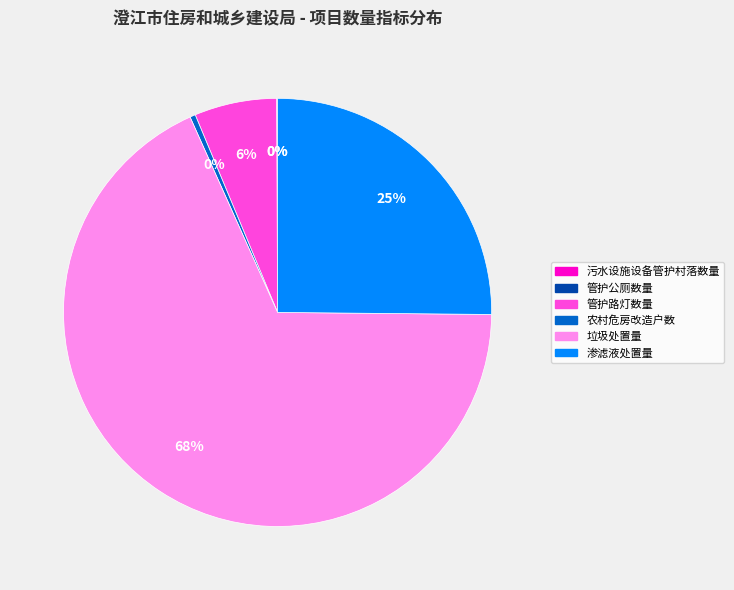

Is it true that 渗滤液处置量 is 25% of the pie?

True